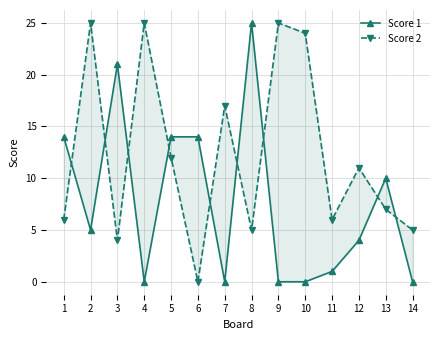

Does the chart have visible grid lines?

Yes